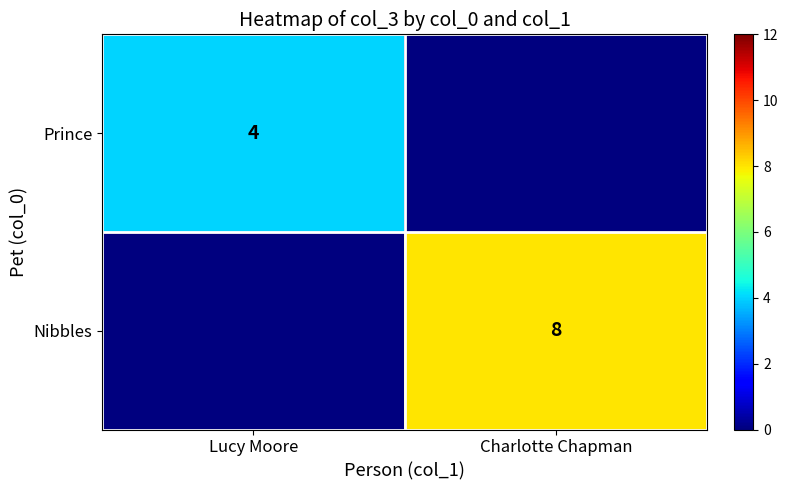

The Nibbles series shows 12 at Charlotte Chapman. True or false?

False